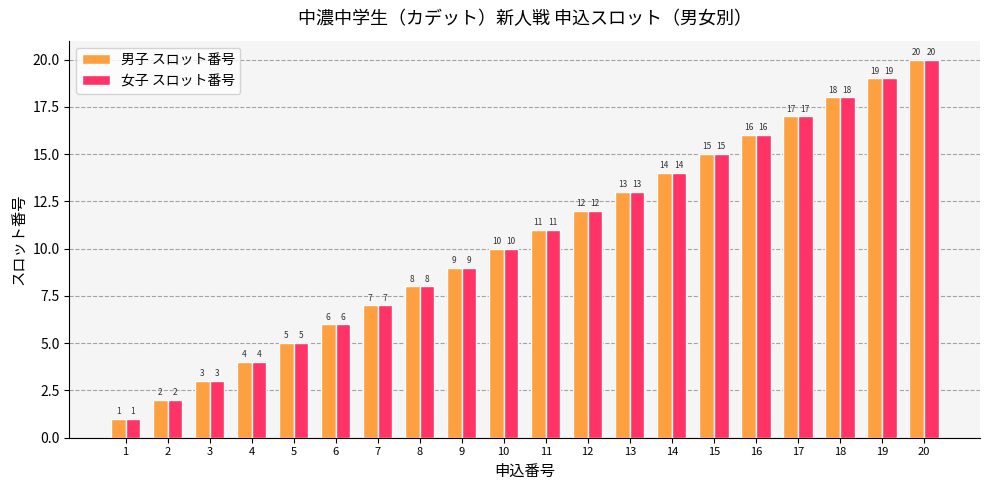

What is the value of the 女子 スロット番号 bar at the 16th from the left?

16